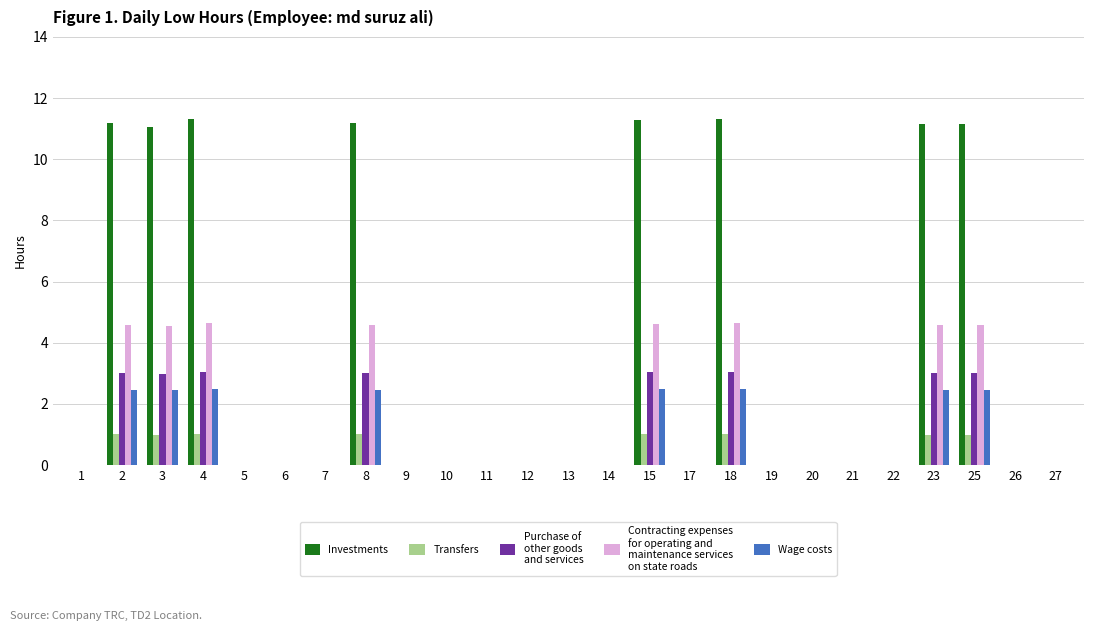

What is the spread (max minus min) of values at 2?

10.2